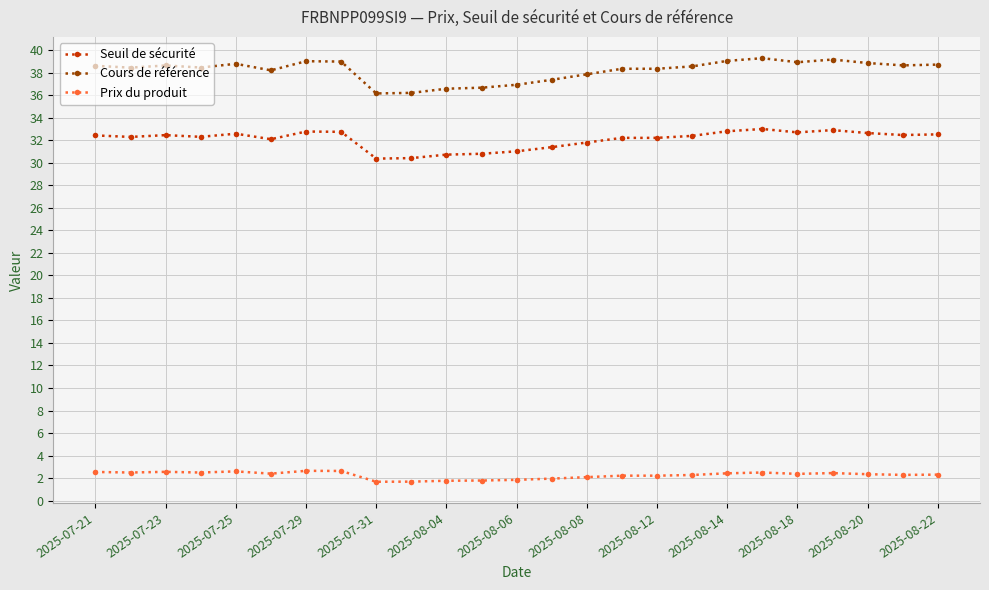

What is the value of the Prix du produit point at the 19th from the left?

2.4